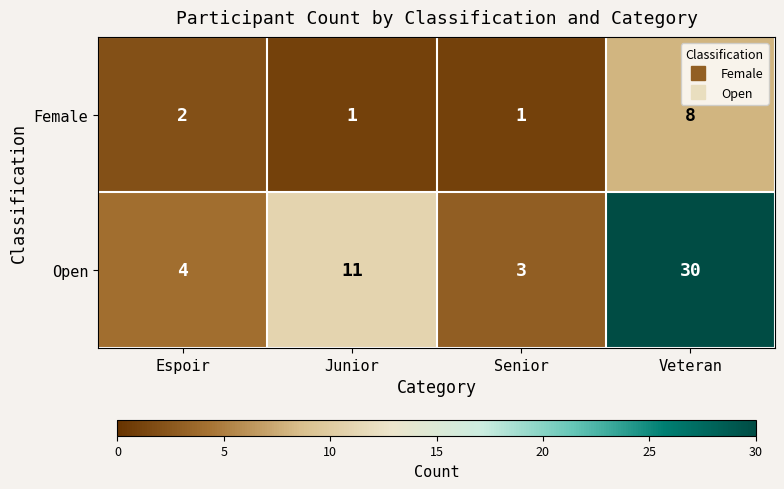

Which series changed the most between Espoir and Veteran?

Open